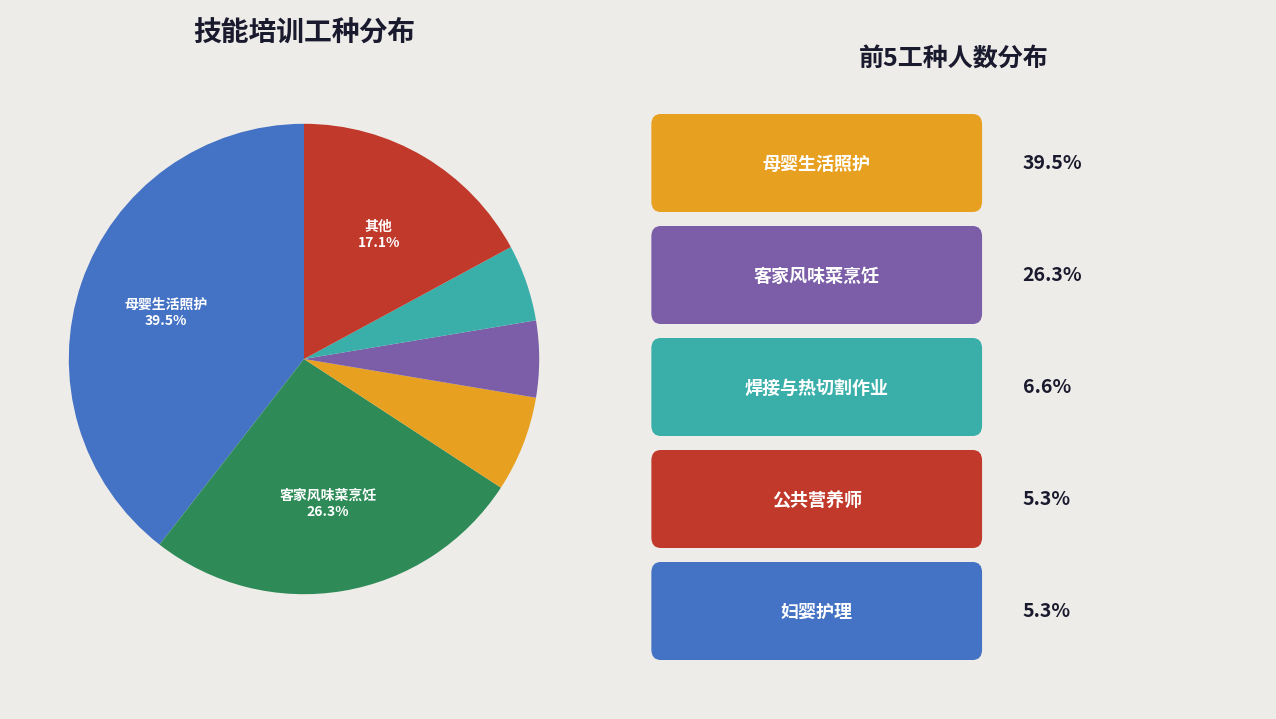

Does any single category account for the majority?

No